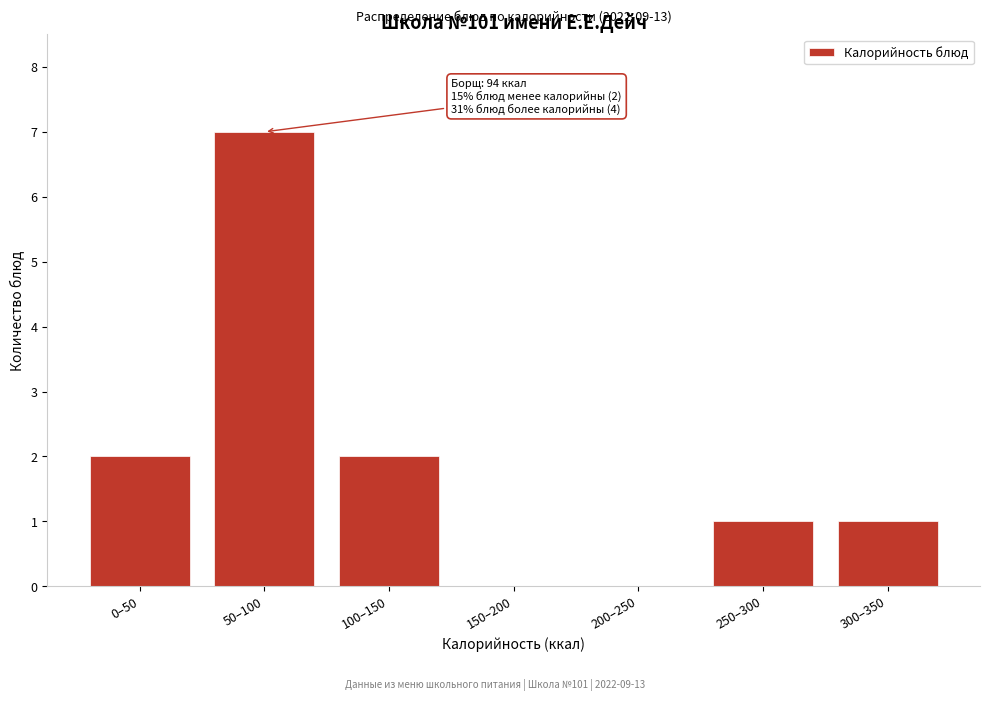

Reading right to left, transcribe all the data shown in this chart.

300–350=1	250–300=1	200–250=0	150–200=0	100–150=2	50–100=7	0–50=2